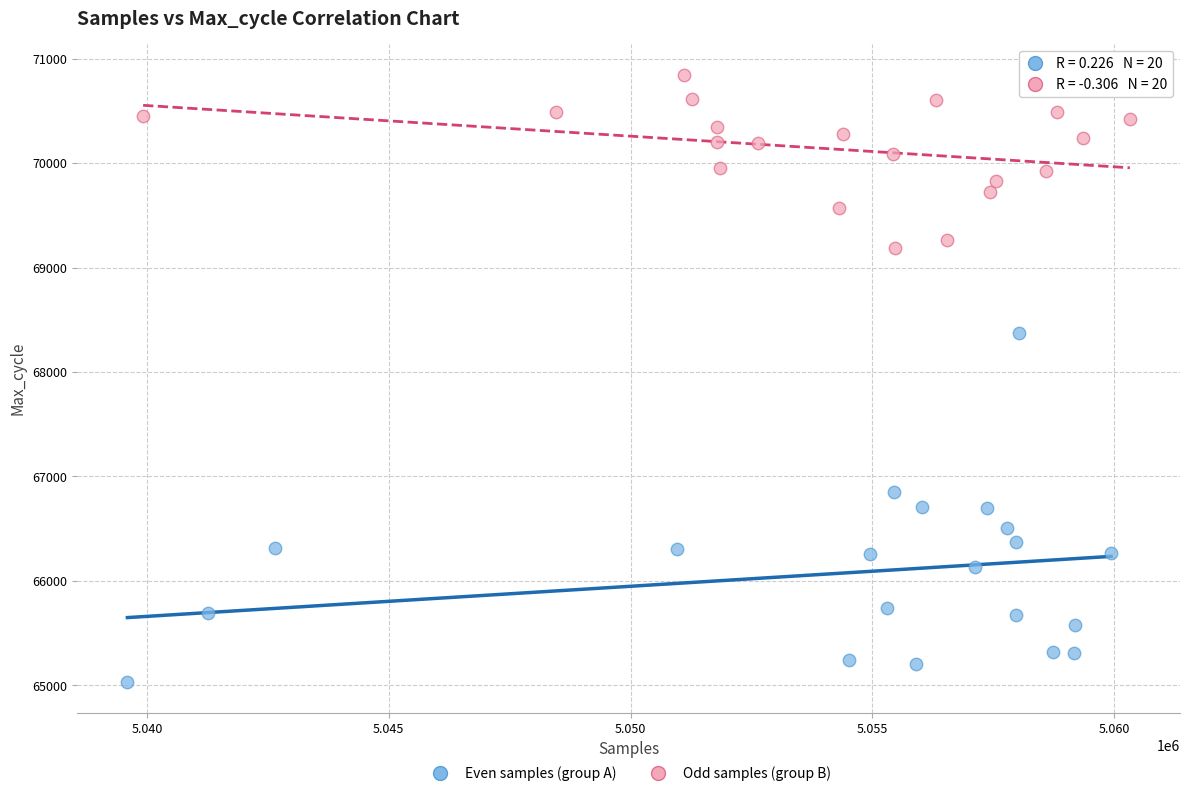

What are all the series names shown in the legend?

Even samples (group A), Odd samples (group B)